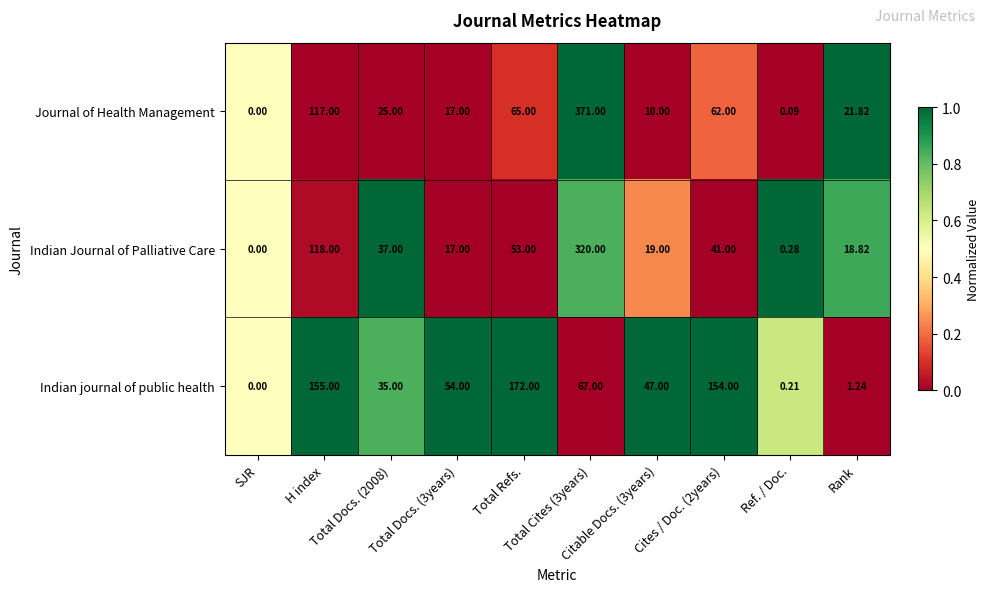

Which series changed the most between Total Docs. (3years) and Total Cites (3years)?

Journal of Health Management